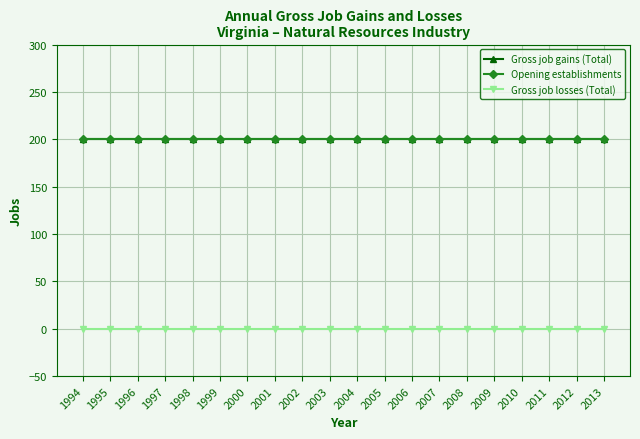

Is this an area chart (filled region under the line)?

No